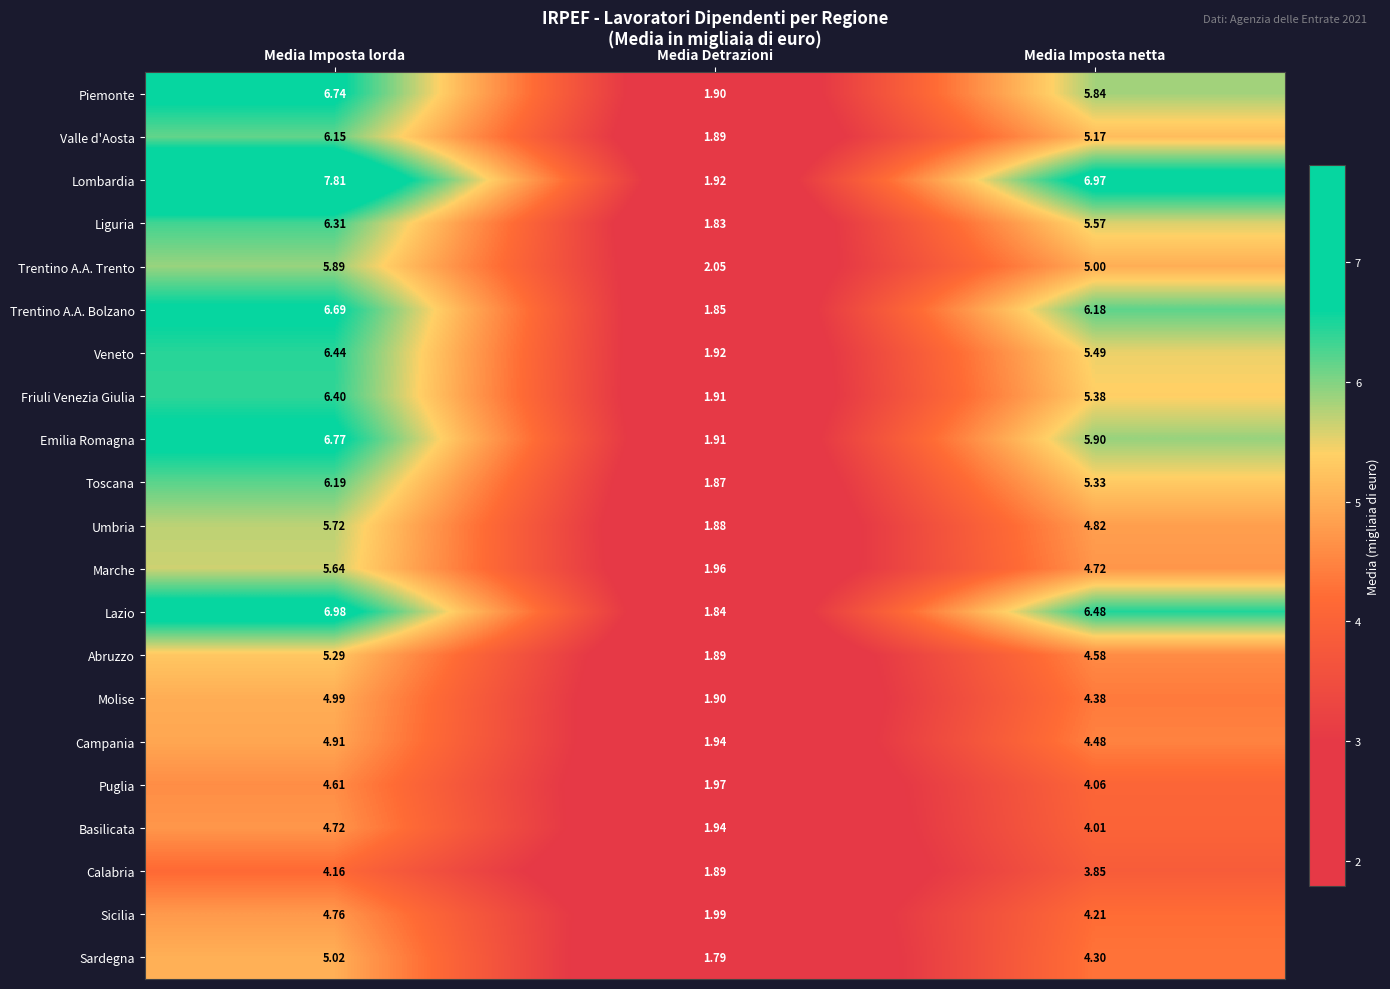

At which category is the sum across all series the highest?

Media Imposta lorda